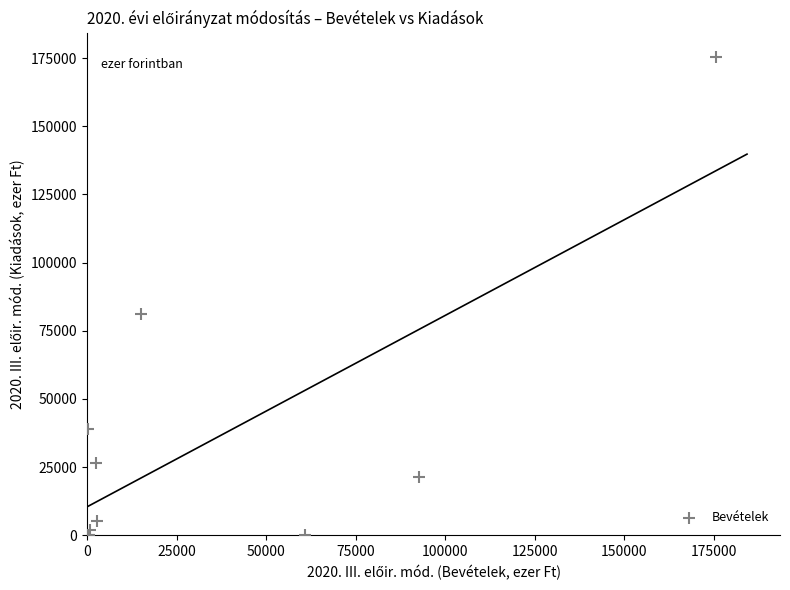

What Y value in the scatter plot is closest to 87768?

81133